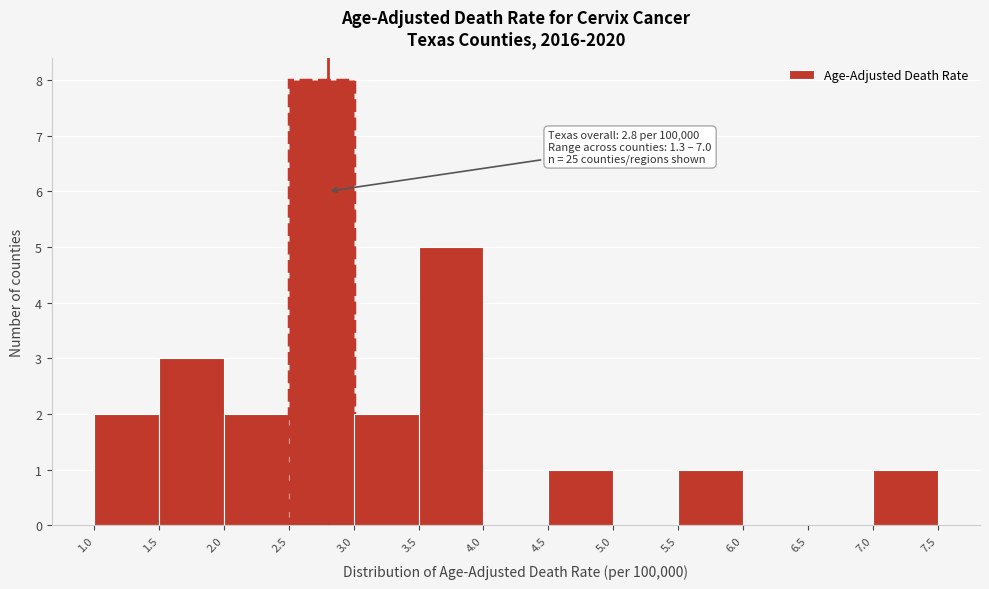

Over which range of the x-axis is the bar tallest?

2.5 to 3.0